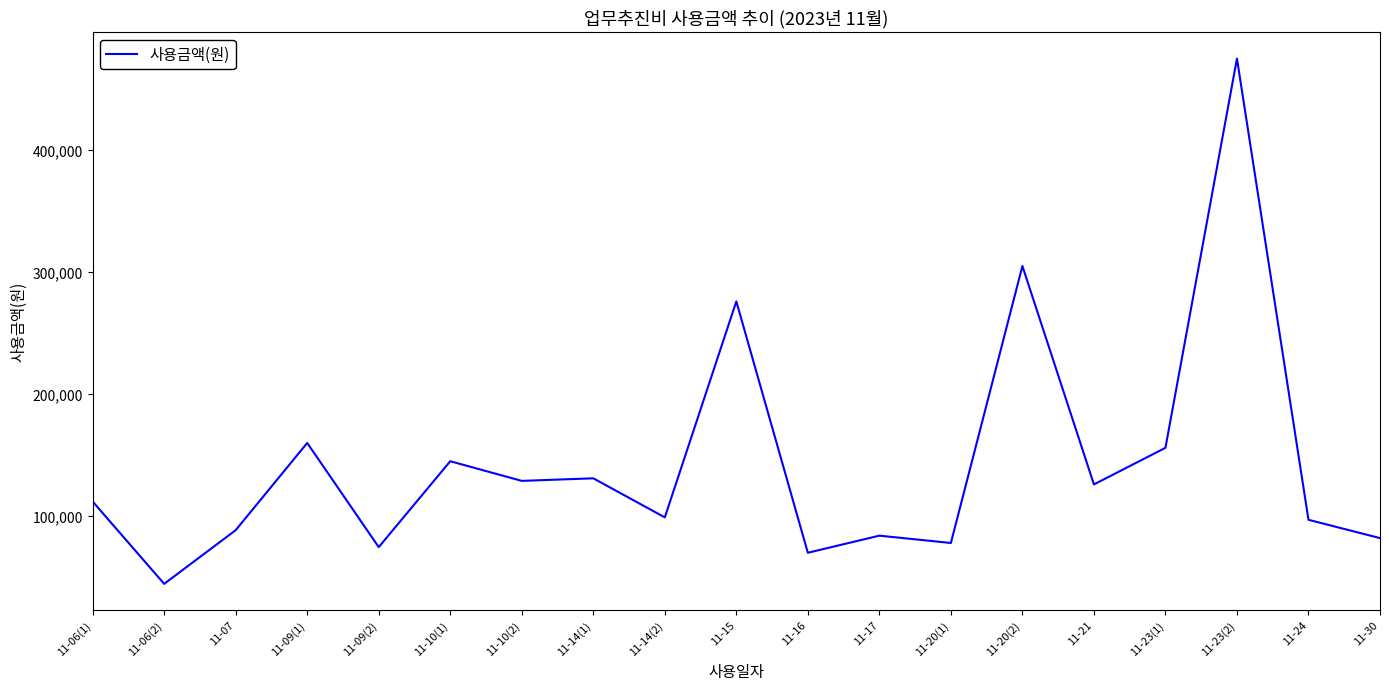

What is the minimum value shown in the chart?

44500